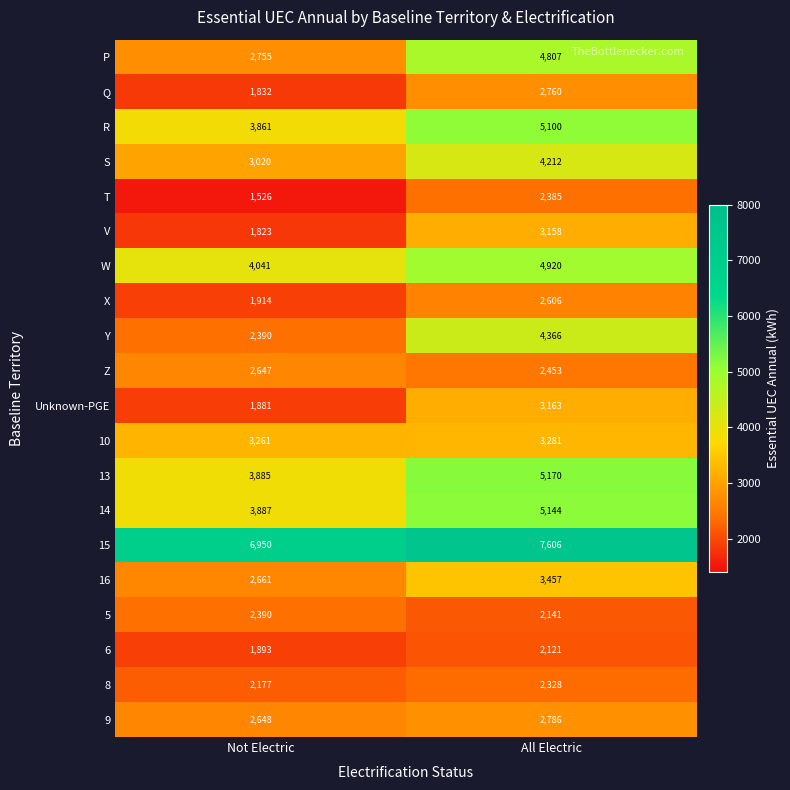

What is the average value of the 14 series?

4516